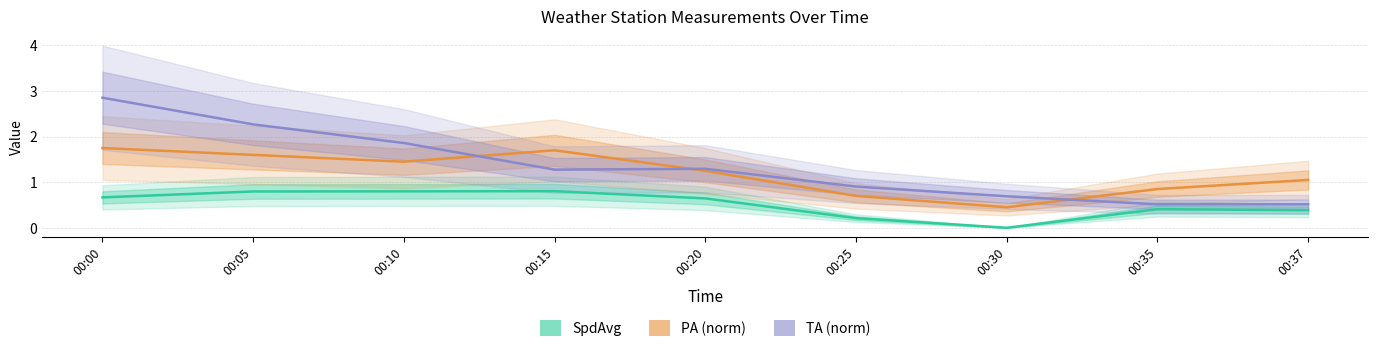

Is the value of SpdAvg at 00:20 greater than the value of PA (norm) at 00:00?

No